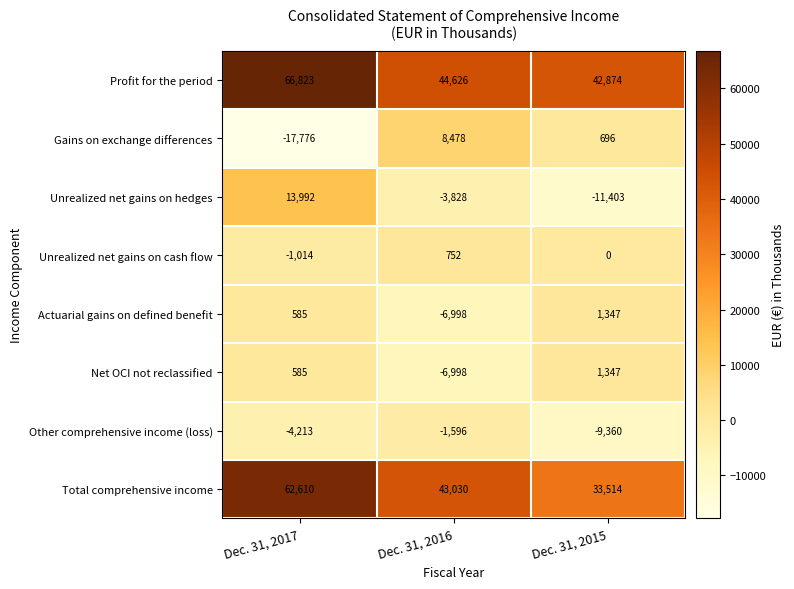

At which label is Actuarial gains on defined benefit closest to -2825?

Dec. 31, 2017